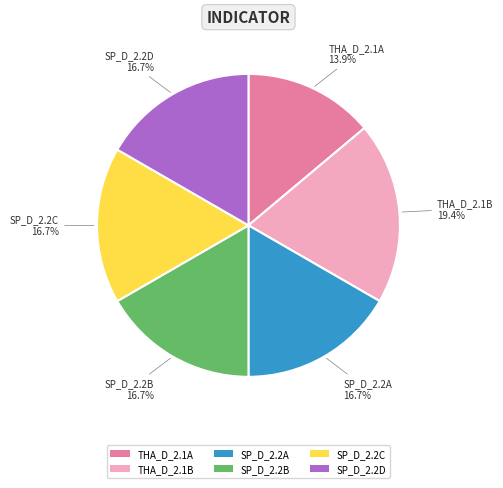

Is the sum of SP_D_2.2B and SP_D_2.2A greater than half?

No